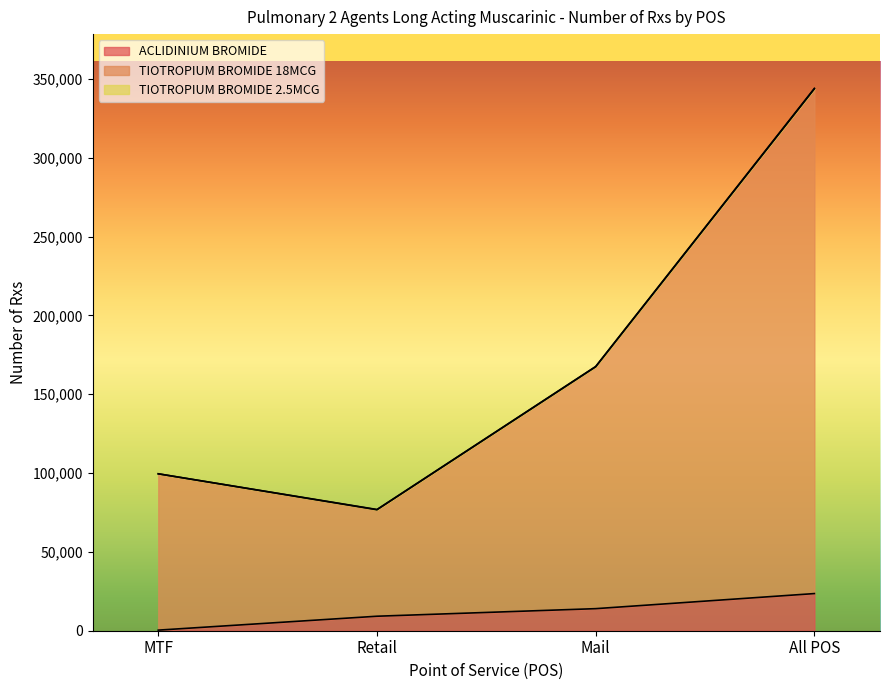

What is the label of the 1st point from the right?

All POS